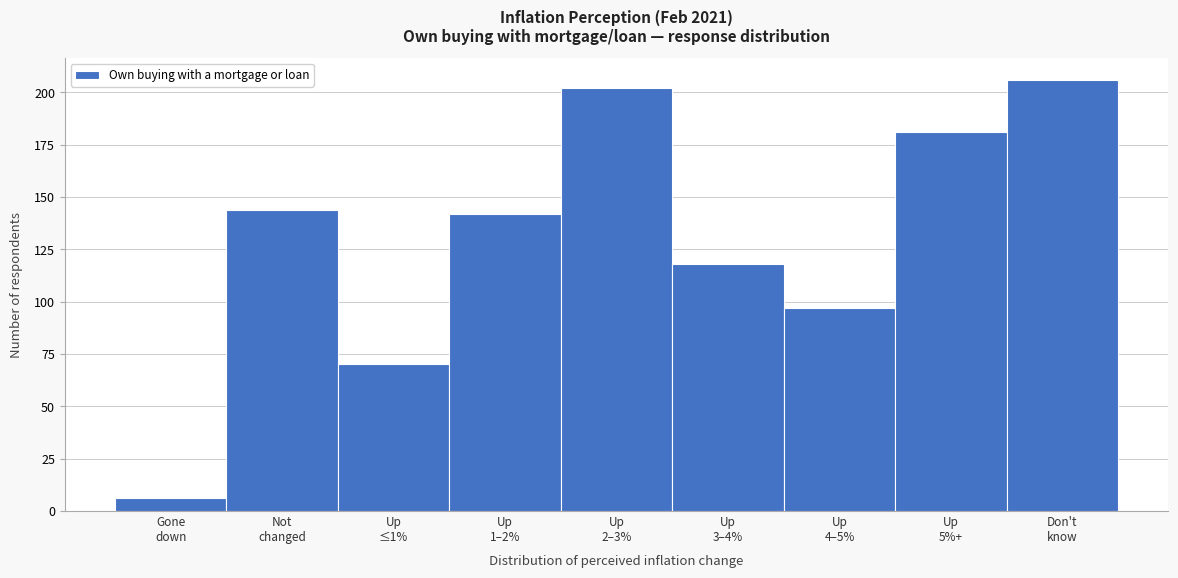

Reading right to left, list all the values displayed in this chart.

206	181	97	118	202	142	70	144	6